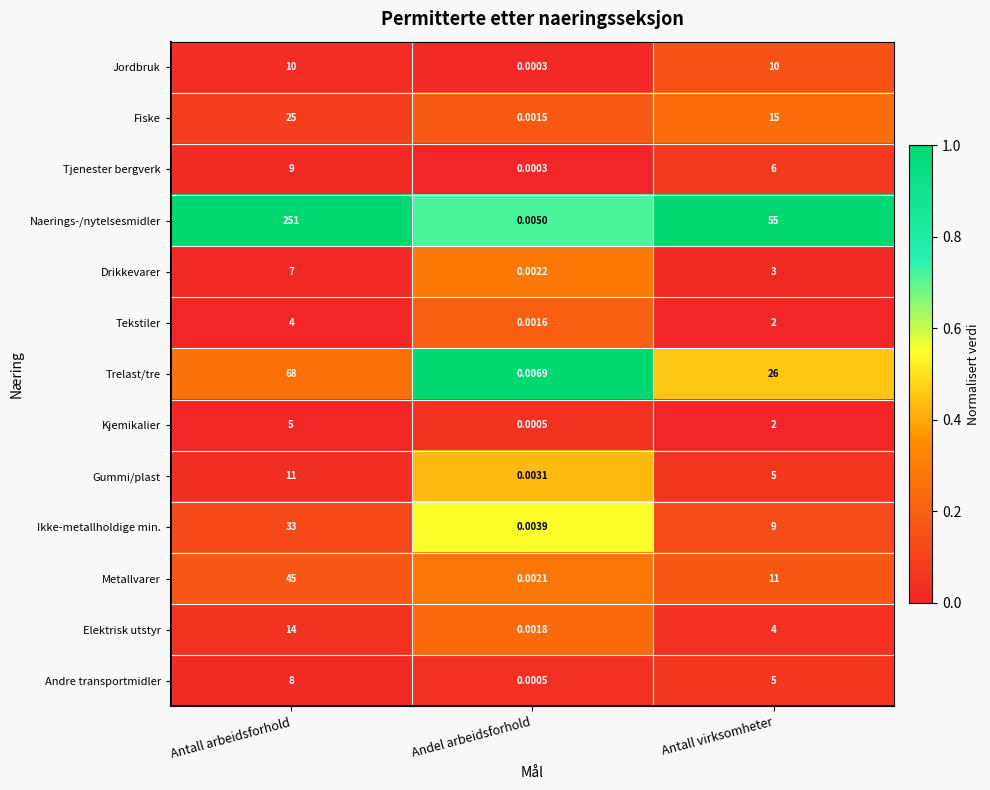

Where is Drikkevarer nearest to the value 3?

Antall virksomheter